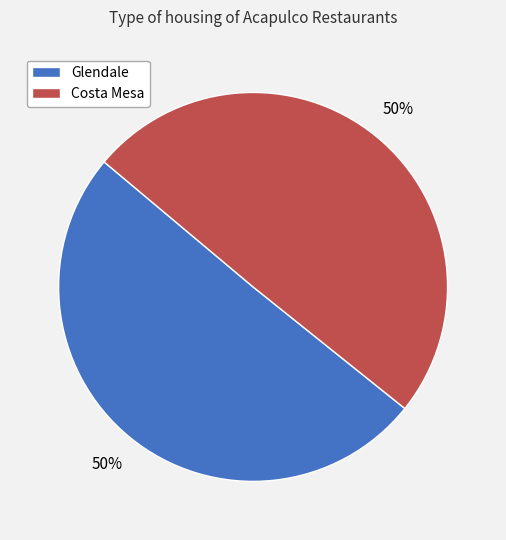

To the nearest percent, what is the average slice percentage?

50%